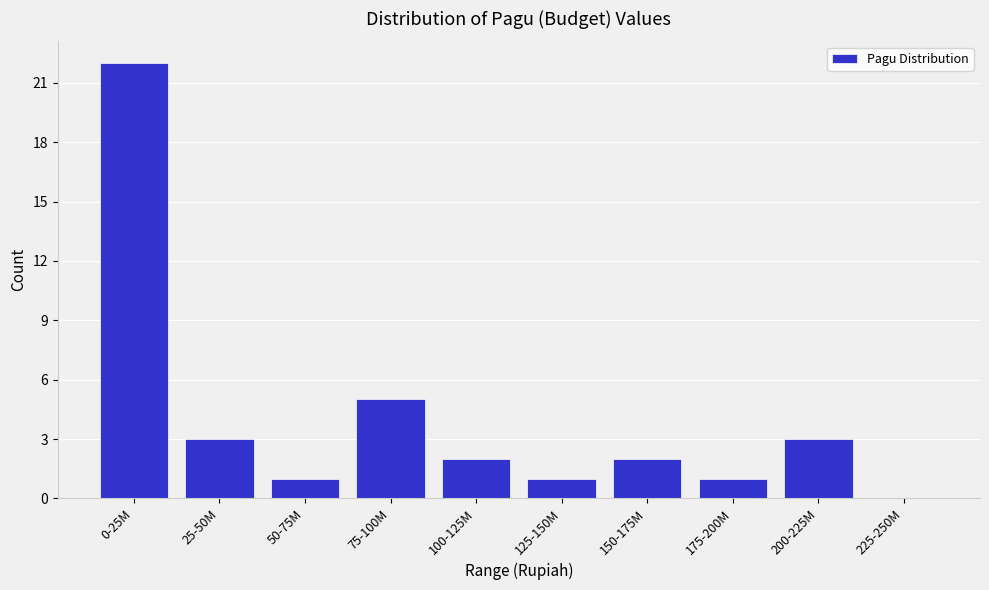

Reading right to left, list all the values displayed in this chart.

225-250M=0	200-225M=3	175-200M=1	150-175M=2	125-150M=1	100-125M=2	75-100M=5	50-75M=1	25-50M=3	0-25M=22